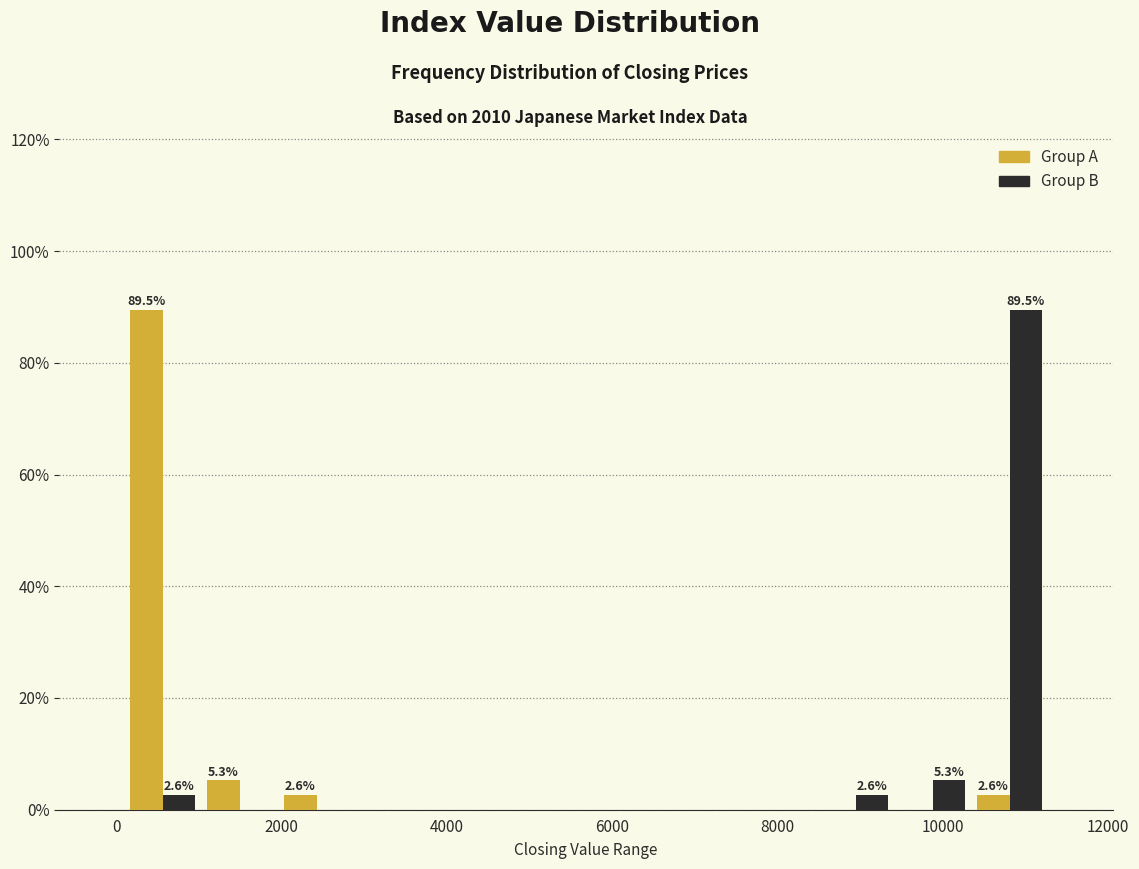

In the Group A series, which range on the x-axis has the tallest bar?

0 to 1000